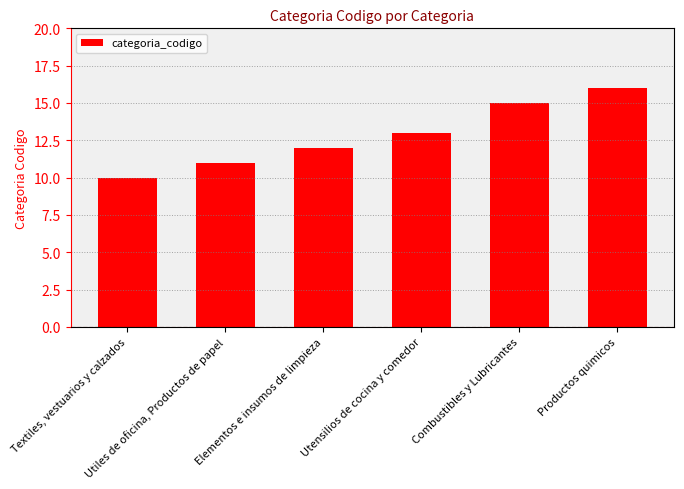

What is the value of the 6th bar from the left?

16